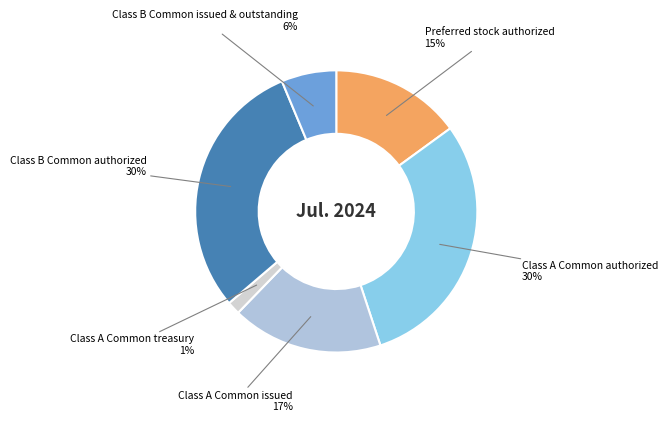

To the nearest percent, what is the combined percentage of Preferred stock authorized and Class A Common treasury?

16%